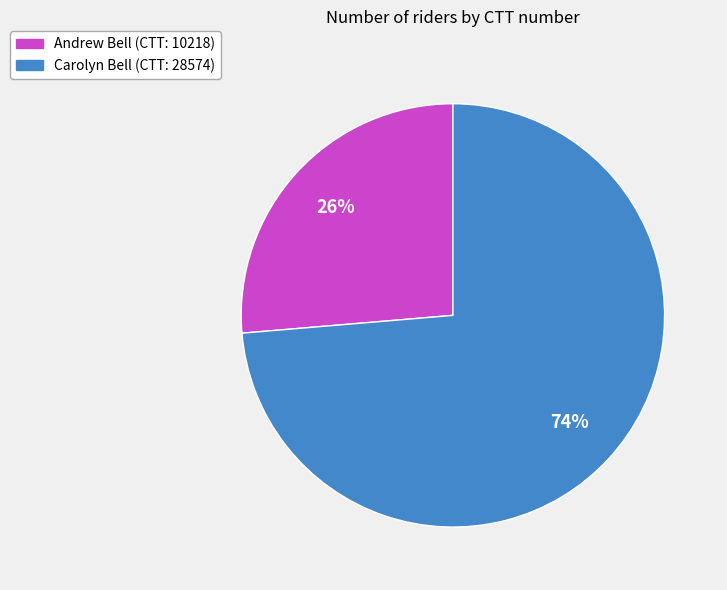

The Carolyn Bell slice represents 83% of the pie. True or false?

False